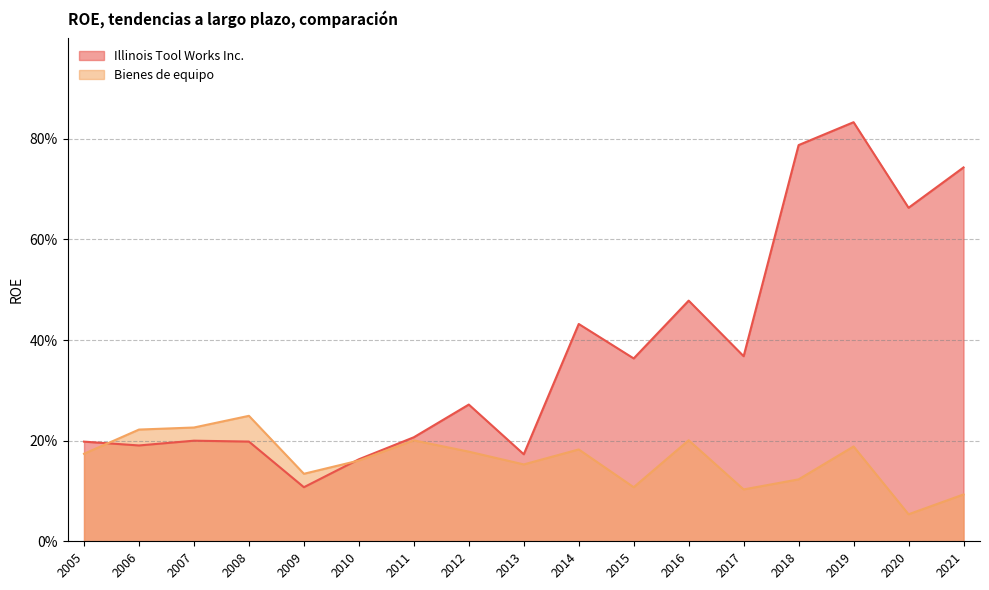

Which series has the largest total across all categories?

Illinois Tool Works Inc.